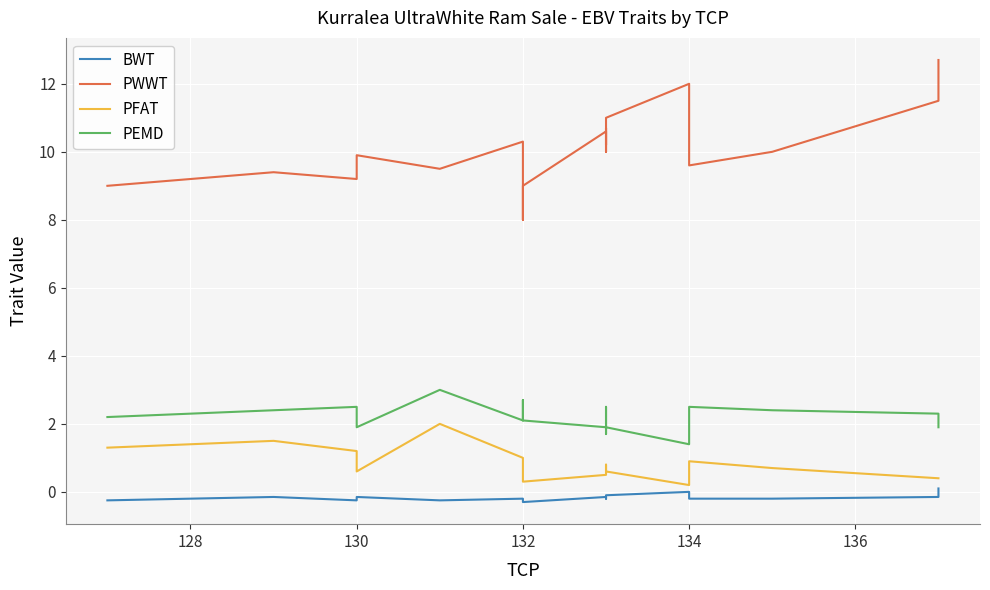

What is the difference between the highest and lowest values at 136?

9.8